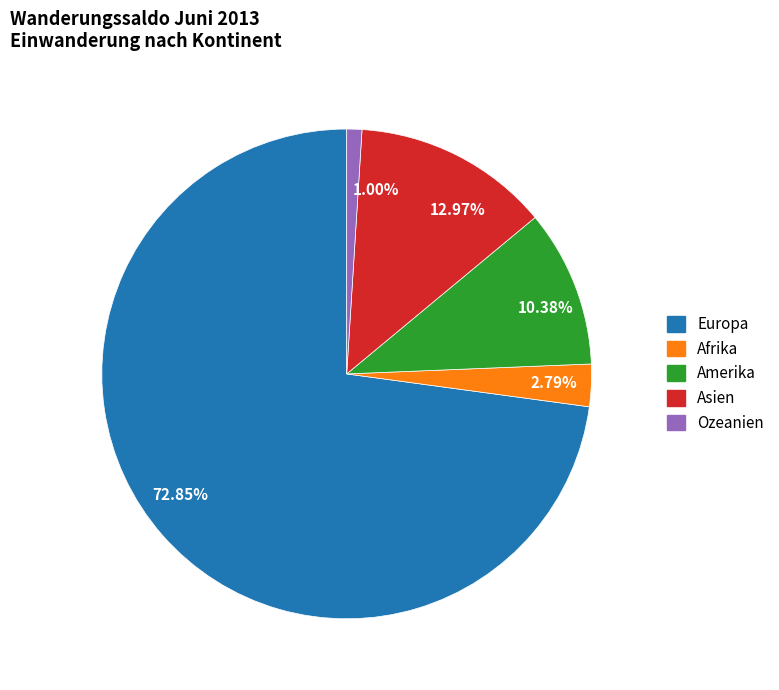

Is Afrika the majority of the pie?

No